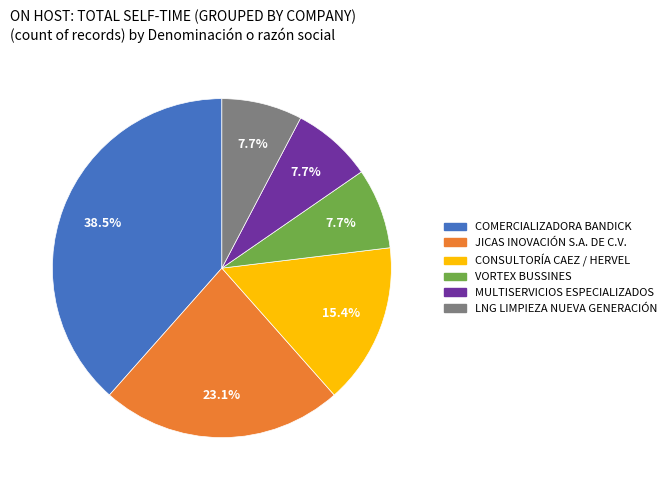

To the nearest percent, what is the difference between the largest and smallest slice percentages?

31%